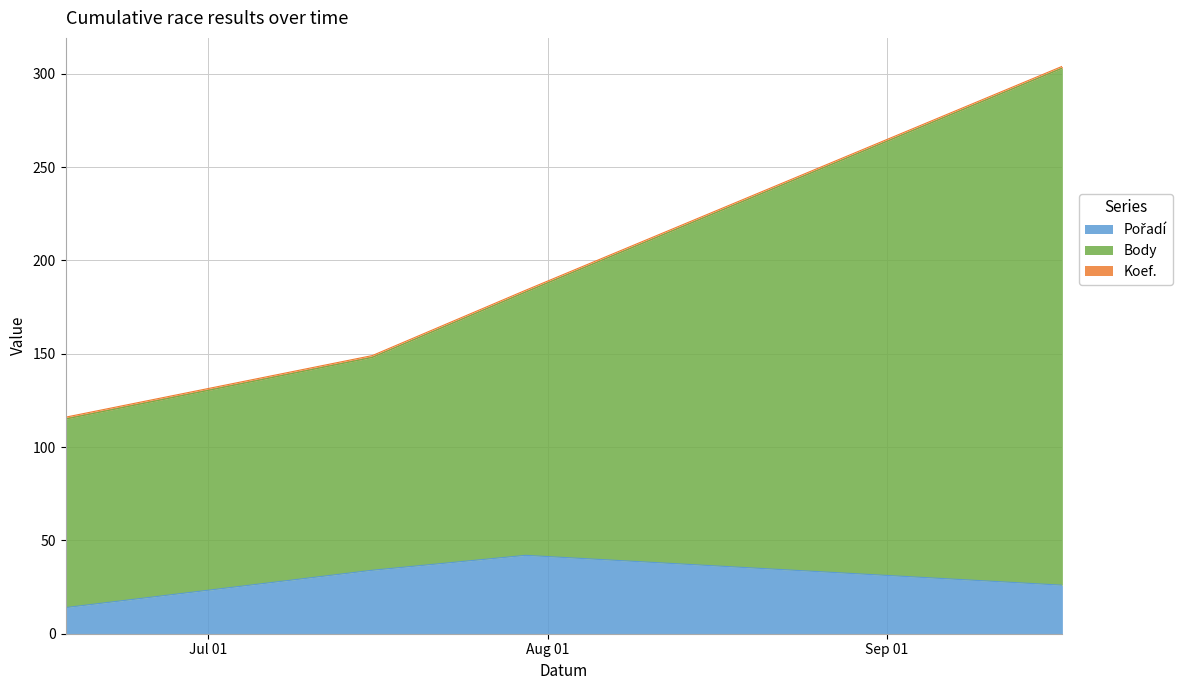

How many categories are shown in the chart?

4